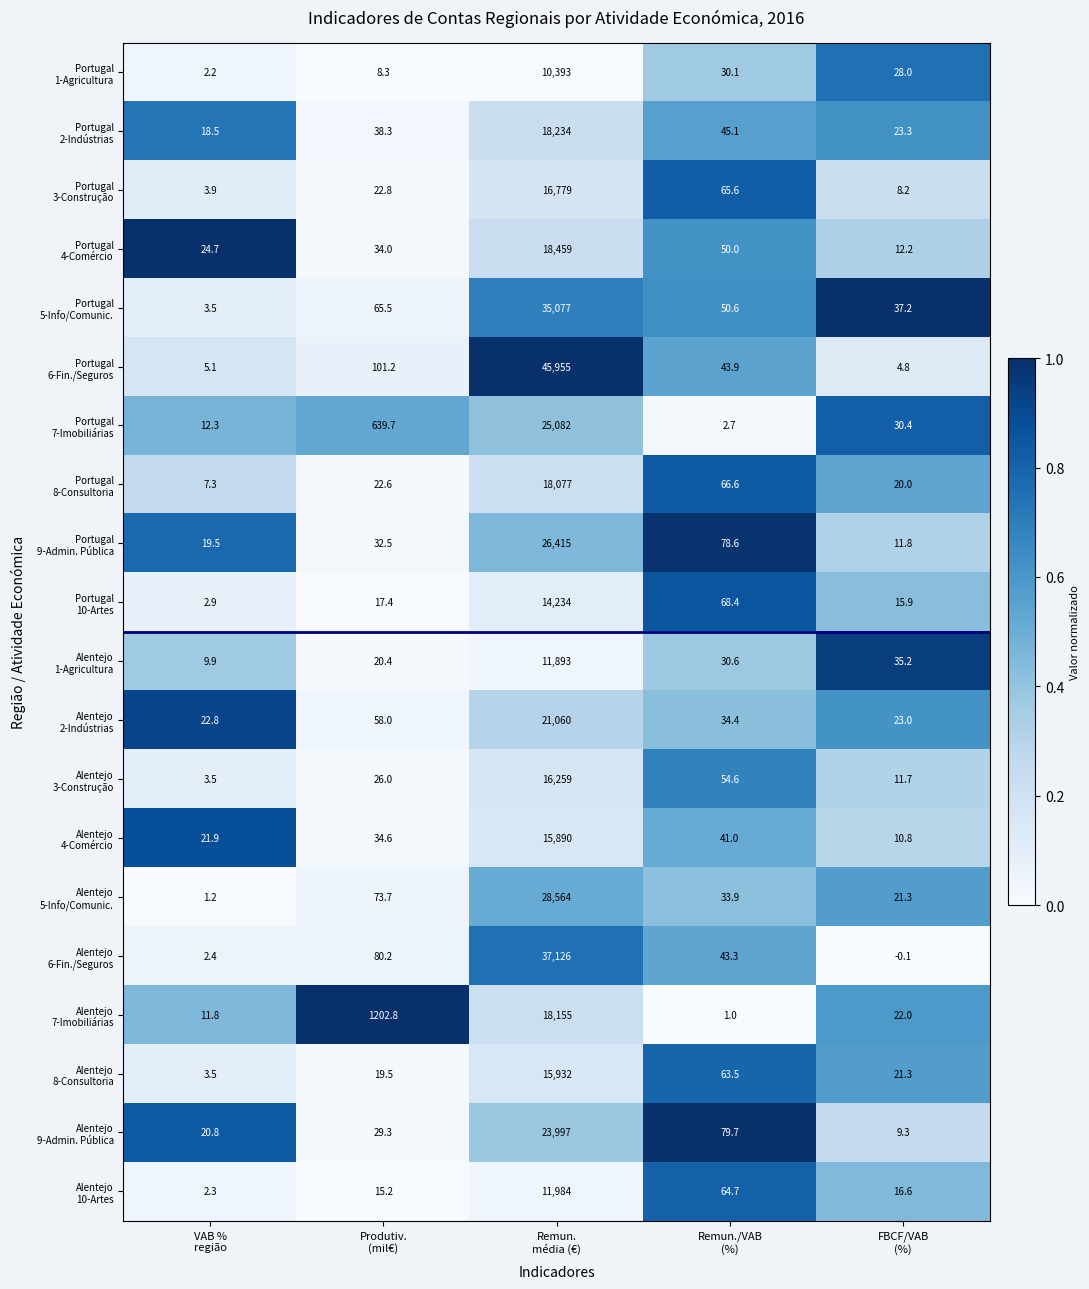

What is the greatest value displayed?

45955.0